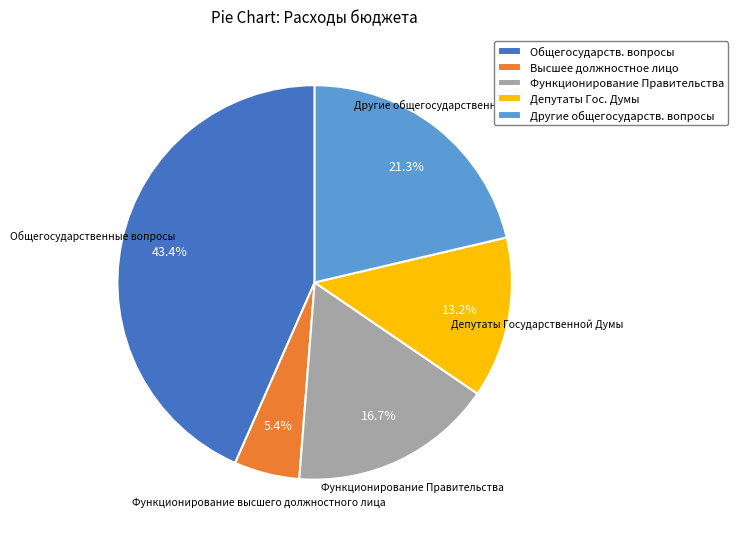

Which has a higher value, Другие общегосударств. вопросы or Общегосударств. вопросы?

Общегосударств. вопросы